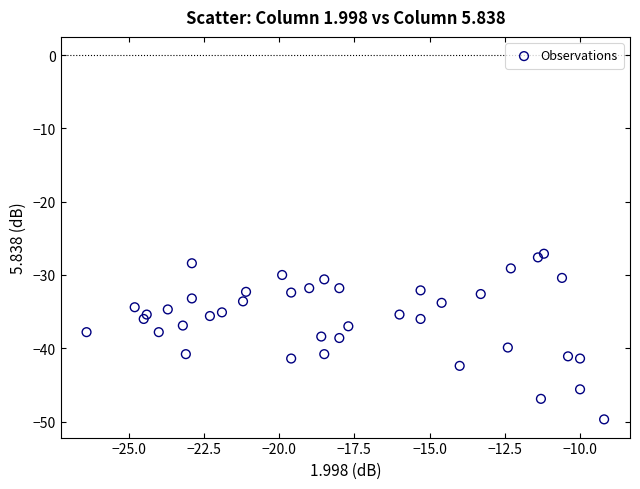

What is the range of Y values (max minus min)?

22.6